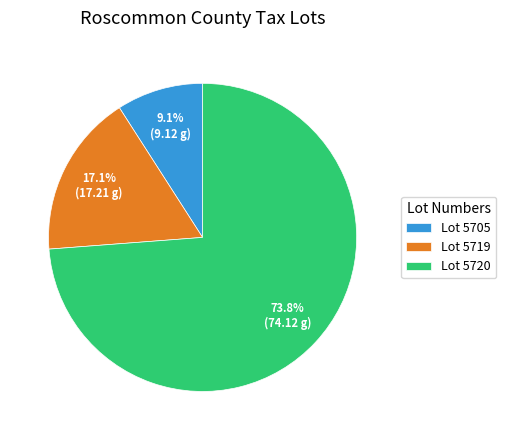

Which category accounts for the majority?

Lot 5720